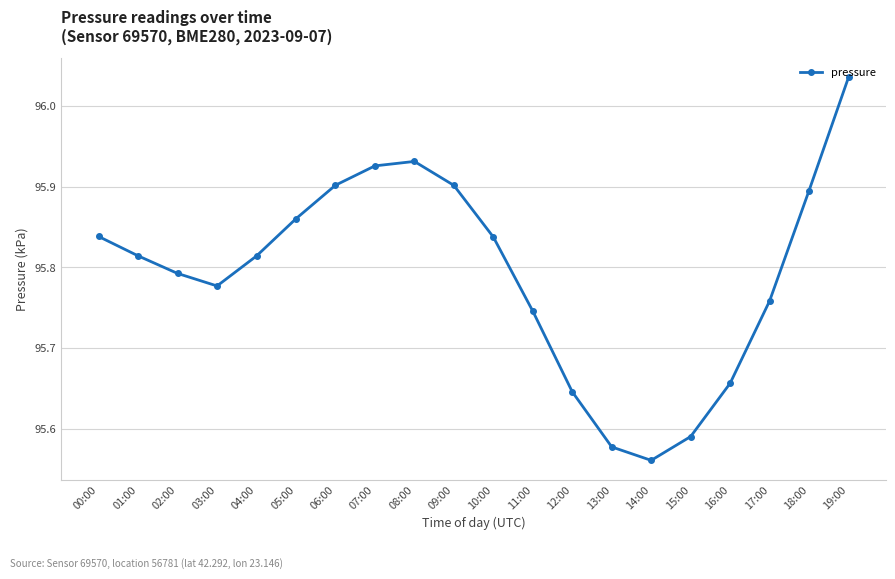

What is the change in value from 12:00 to 18:00?

+0.2